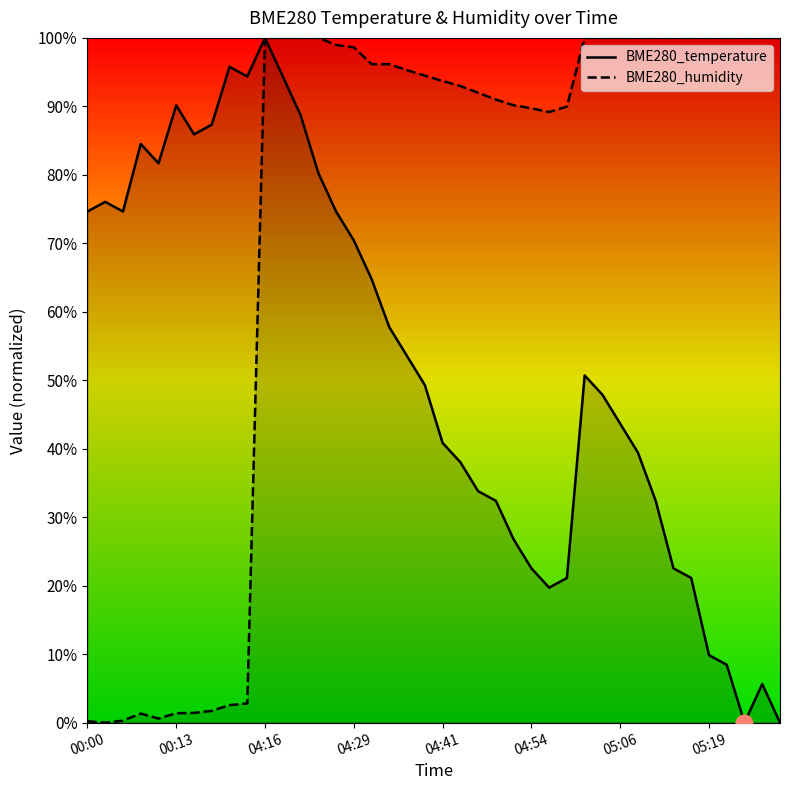

Where does the BME280_temperature series first go above 50?

00:00